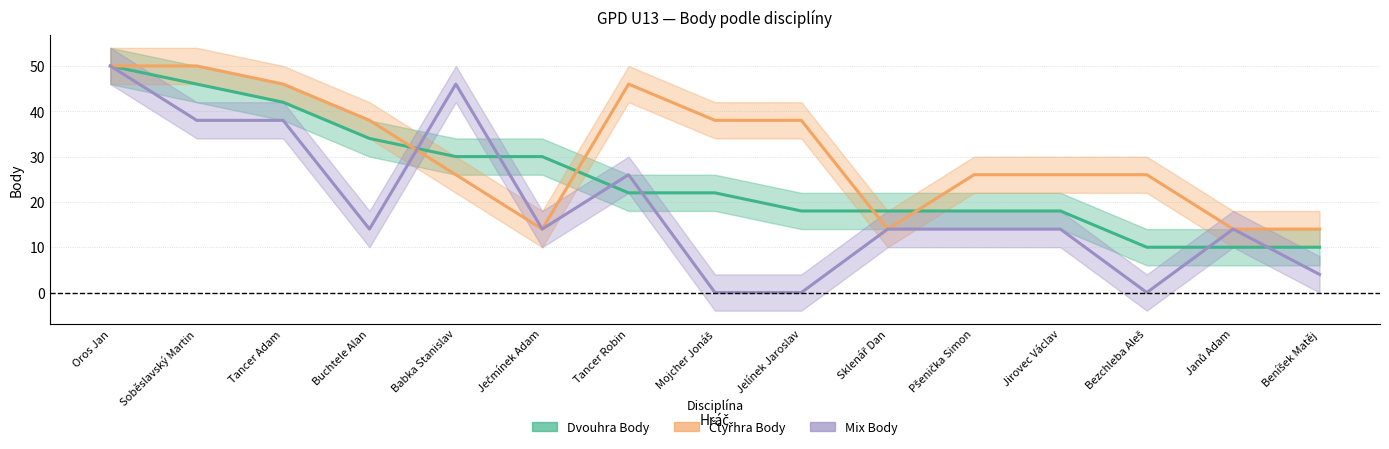

What is the label of the 1st point from the left?

Oros Jan